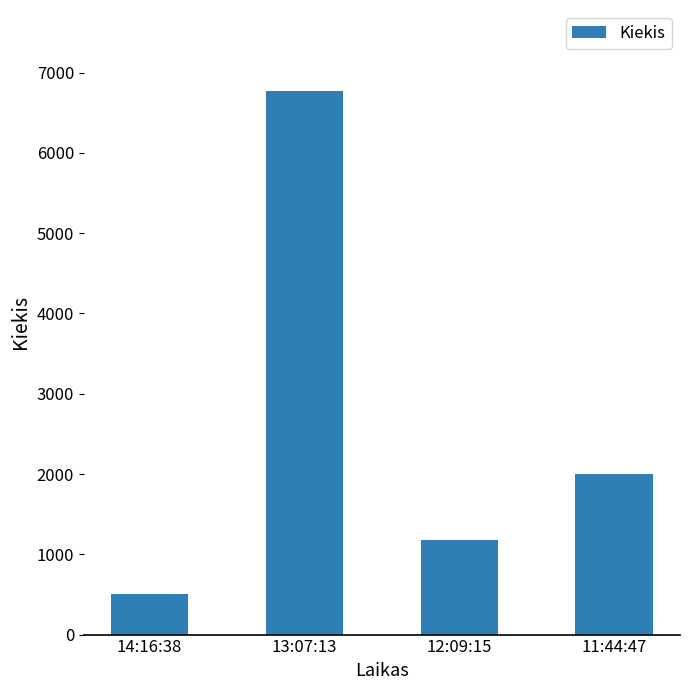

True or false: the data shows 1181 at 12:09:15.

True